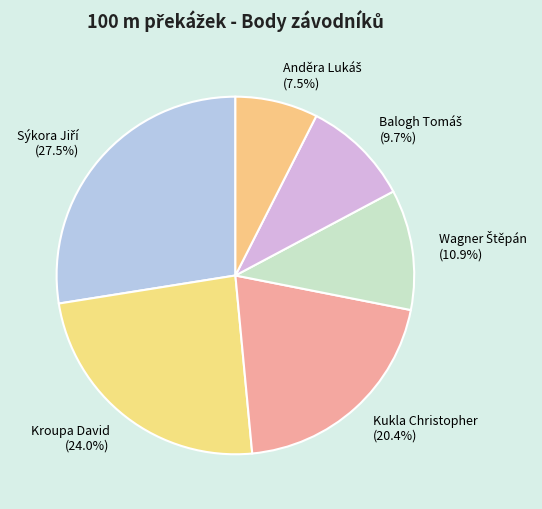

What portion of the pie excludes Kroupa David?

76.0%